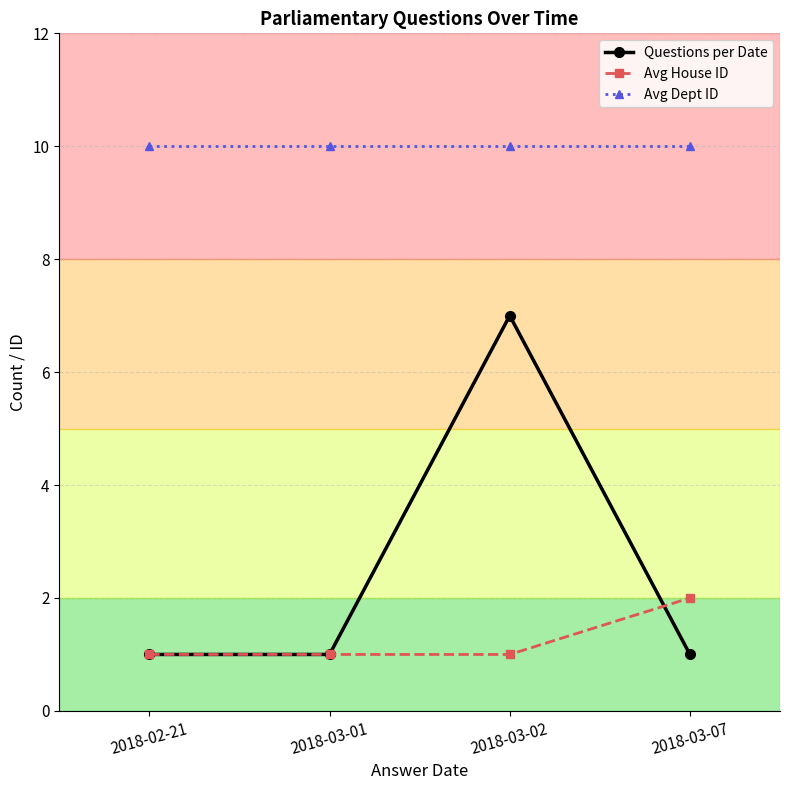

What is the difference between the maximum and second lowest values in the Questions per Date series?

6